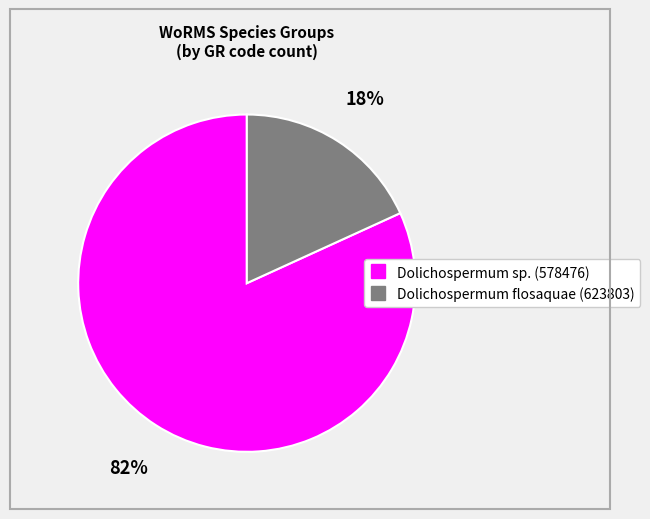

The Dolichospermum sp. (578476) slice represents 87% of the pie. True or false?

False